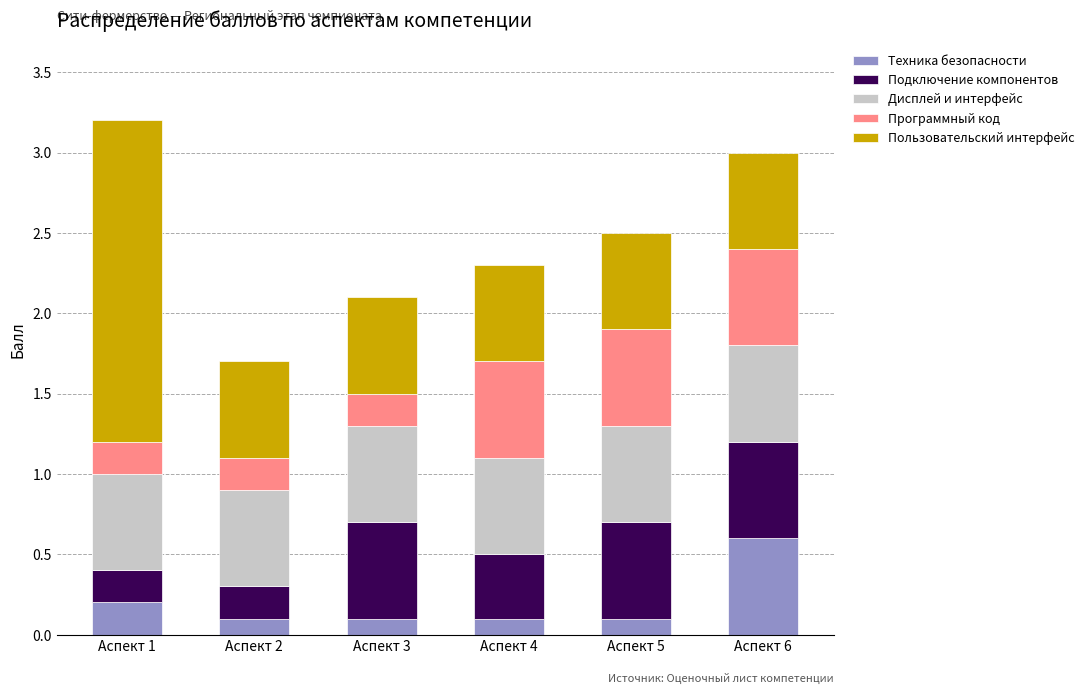

What is the lowest value of the Техника безопасности series?

0.1